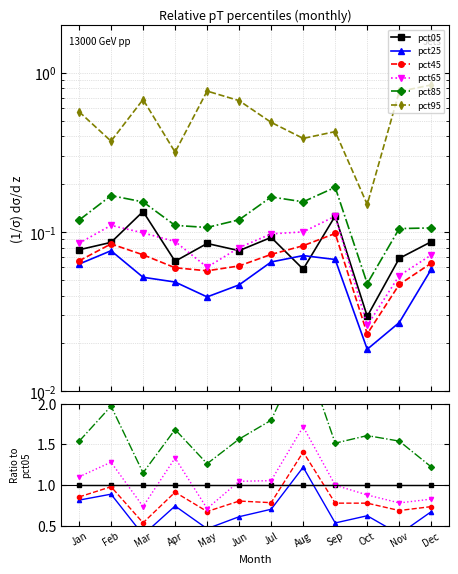

Reading left to right, extract all data points from this chart.

pct05: 1.0	1.0	1.0	1.0	1.0	1.0	1.0	1.0	1.0	1.0	1.0	1.0
pct25: 0.8	0.9	0.4	0.7	0.5	0.6	0.7	1.2	0.5	0.6	0.4	0.7
pct45: 0.9	1.0	0.5	0.9	0.7	0.8	0.8	1.4	0.8	0.8	0.7	0.7
pct65: 1.1	1.3	0.7	1.3	0.7	1.0	1.1	1.7	1.0	0.9	0.8	0.8
pct85: 1.5	2.0	1.1	1.7	1.3	1.6	1.8	2.7	1.5	1.6	1.5	1.2
pct95: 7.4	4.3	5.1	4.8	9.1	8.8	5.3	6.6	3.4	5.0	11.2	9.7